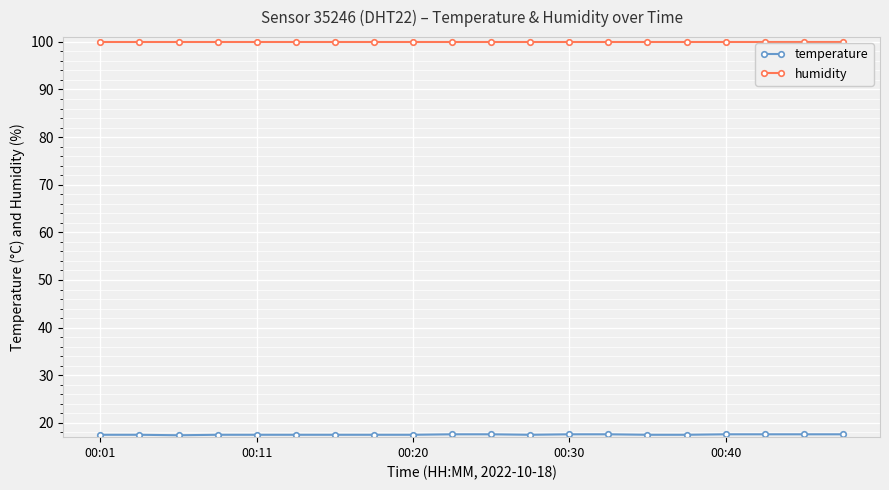

What is the minimum value shown in the chart?

17.4